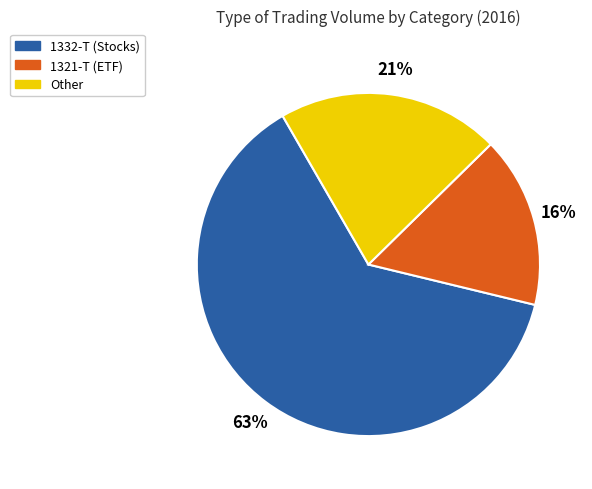

Is there a majority slice in this chart?

Yes